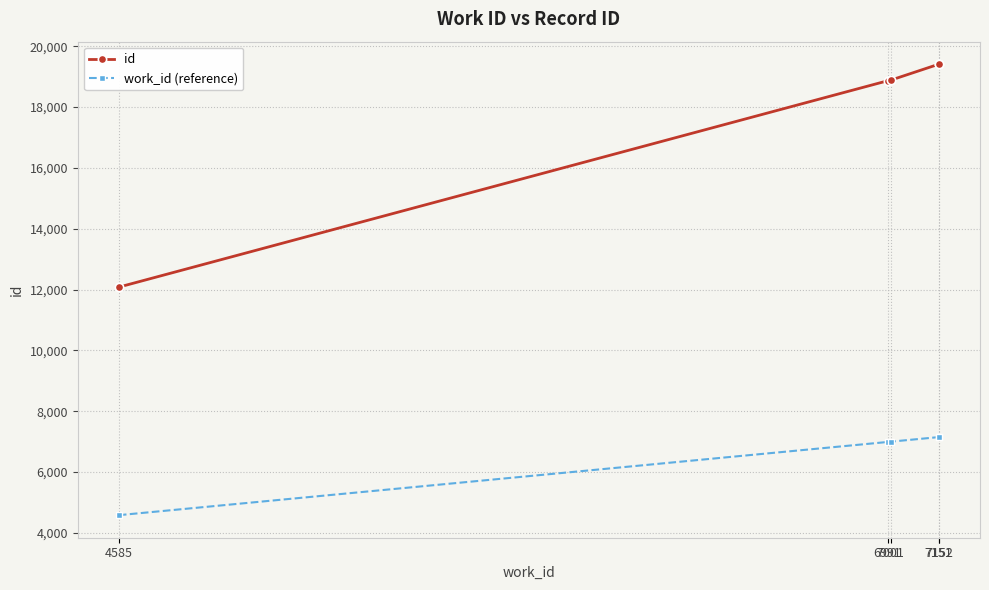

What is the average value of the work_id (reference) series?

6576